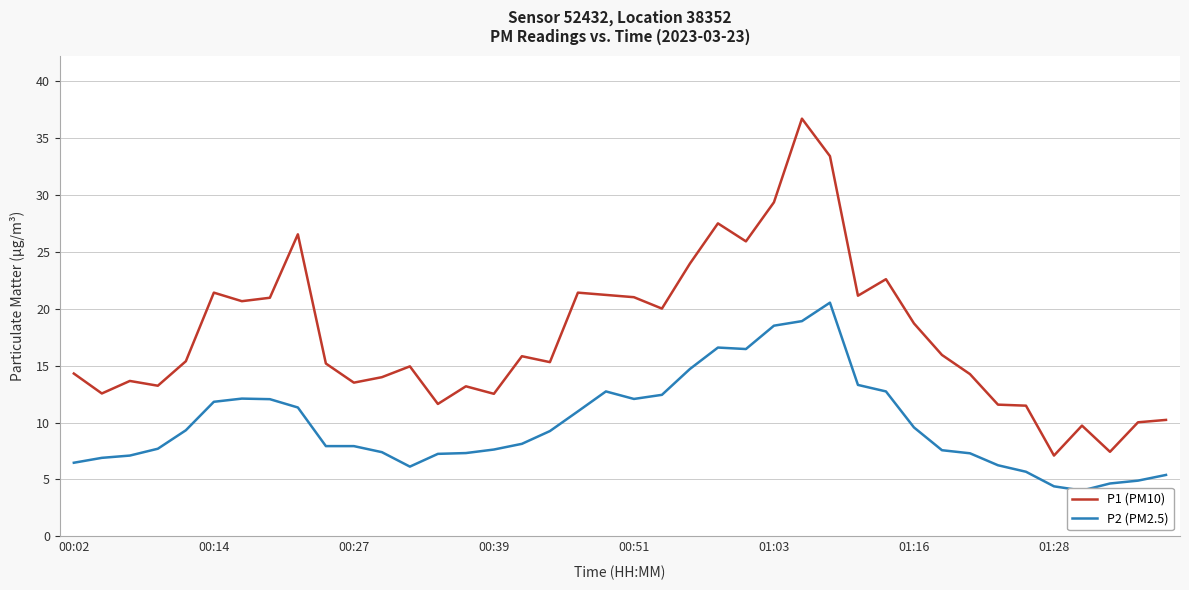

What is the total value across all series at 23?

44.1